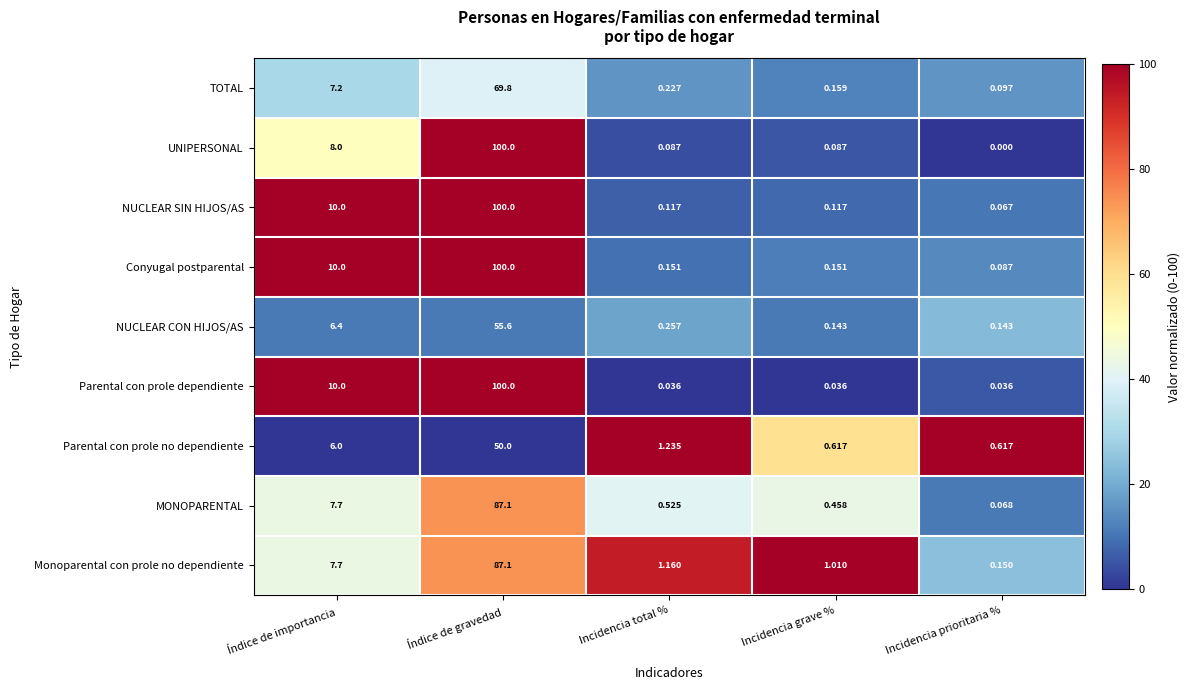

Rank the series at Incidencia total % from highest to lowest value.

Parental con prole no dependiente, Monoparental con prole no dependiente, MONOPARENTAL, NUCLEAR CON HIJOS/AS, TOTAL, Conyugal postparental, NUCLEAR SIN HIJOS/AS, UNIPERSONAL, Parental con prole dependiente